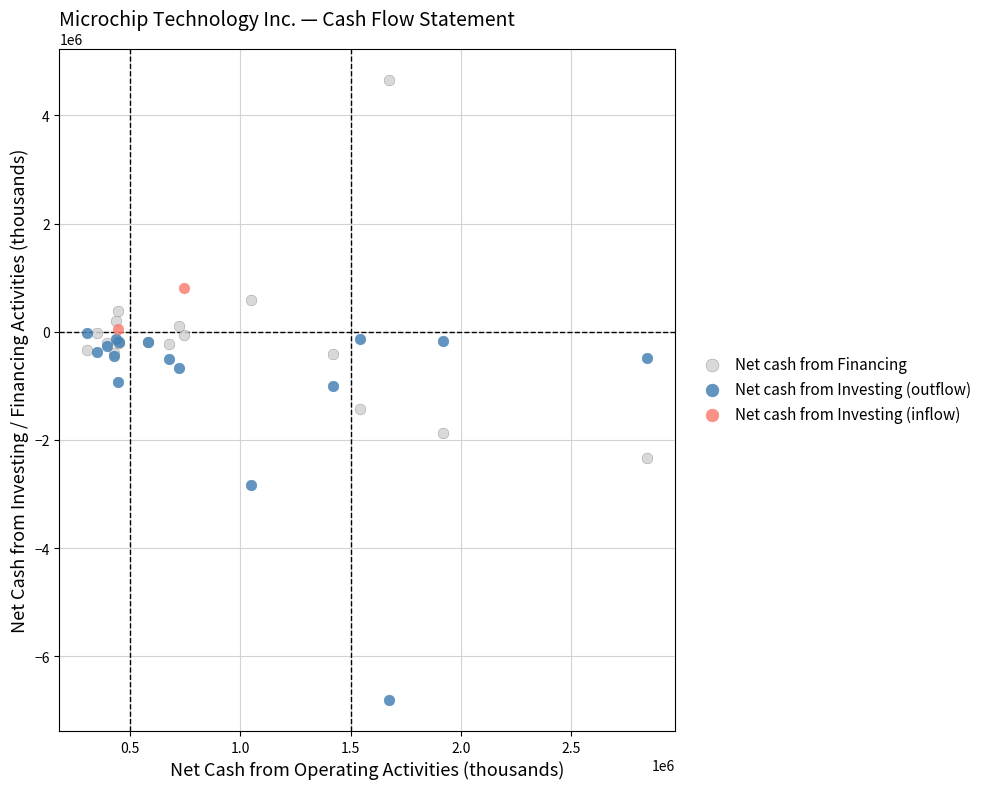

Which series contains the highest Y value?

Net cash from Financing